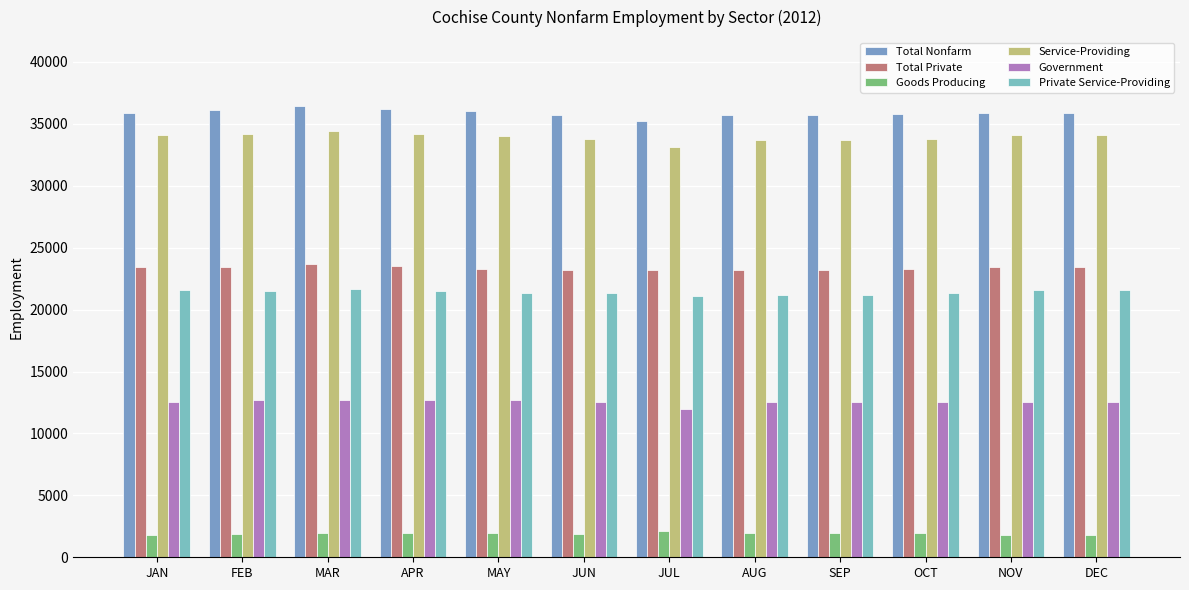

List the series in order of their peak value, highest first.

Total Nonfarm, Service-Providing, Total Private, Private Service-Providing, Government, Goods Producing